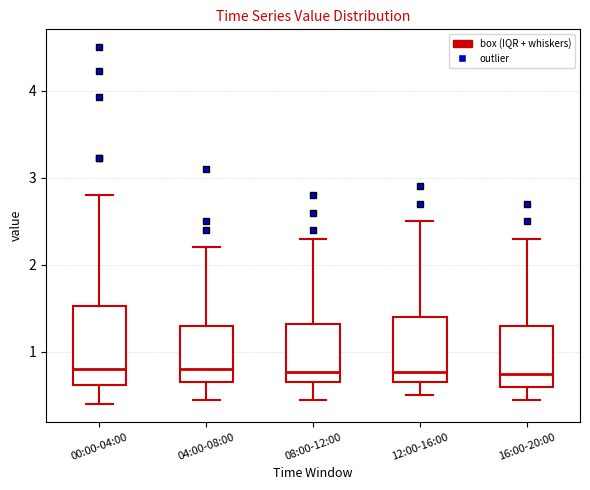

Reading left to right, transcribe this box plot: for each box, give where its median line is, the range the box spans, and where its two whiskers end, as read against the y-axis. The values are not printed on the chart, so give them approximately, as read against the axis.

00:00-04:00: median 0.8, box 0.6 to 1.5, whiskers 0.4 to 2.8
04:00-08:00: median 0.8, box 0.7 to 1.3, whiskers 0.5 to 2.2
08:00-12:00: median 0.8, box 0.7 to 1.3, whiskers 0.5 to 2.3
12:00-16:00: median 0.8, box 0.7 to 1.4, whiskers 0.5 to 2.5
16:00-20:00: median 0.8, box 0.6 to 1.3, whiskers 0.5 to 2.3